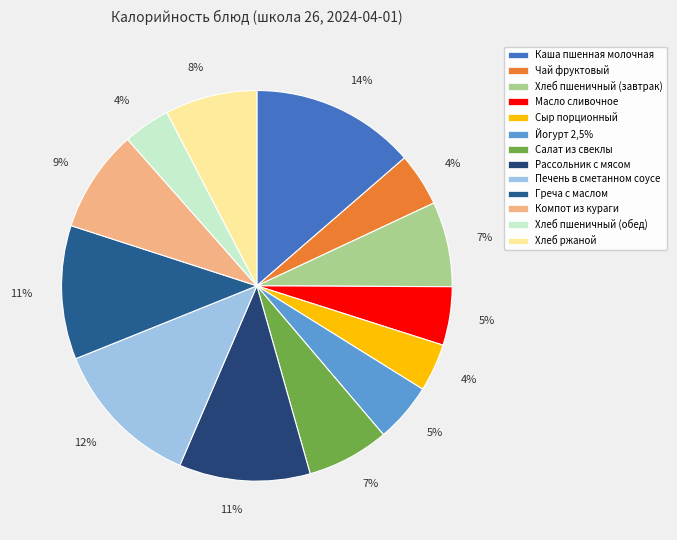

Does Хлеб пшеничный (обед) account for over 50% of the chart?

No